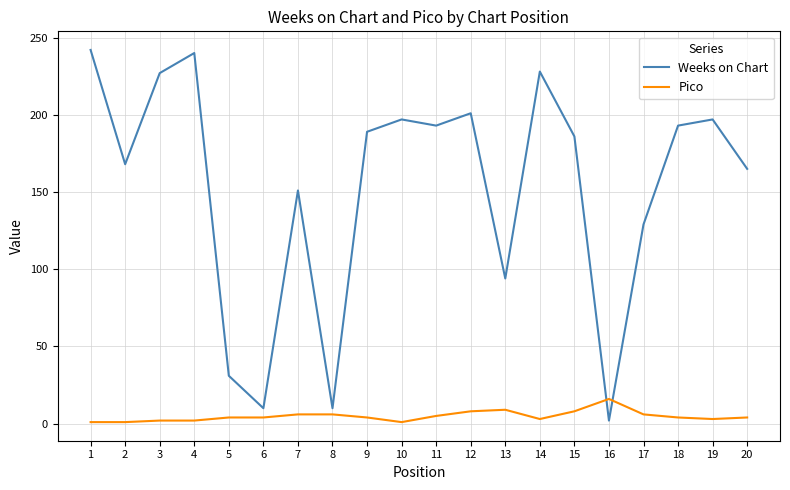

Which series has the largest total across all categories?

Weeks on Chart